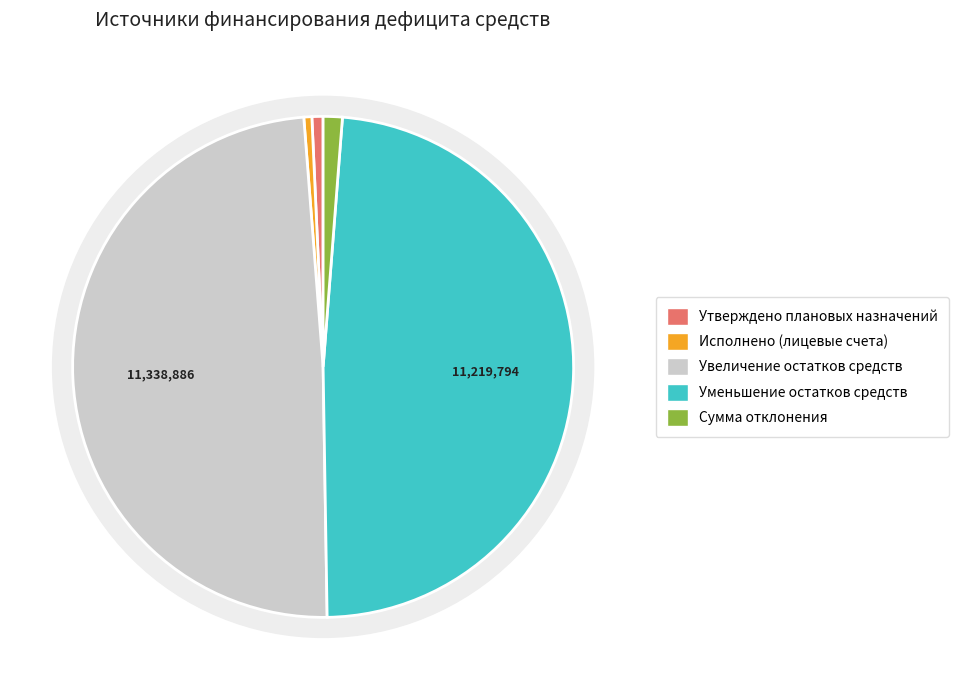

Between Утверждено плановых назначений and Сумма отклонения, which is larger?

Сумма отклонения